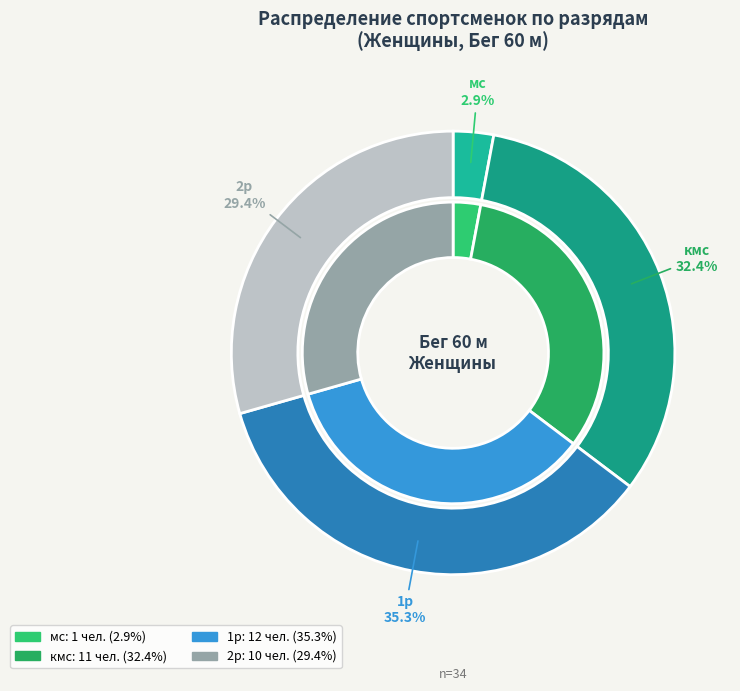

Count the number of slices in the pie.

4